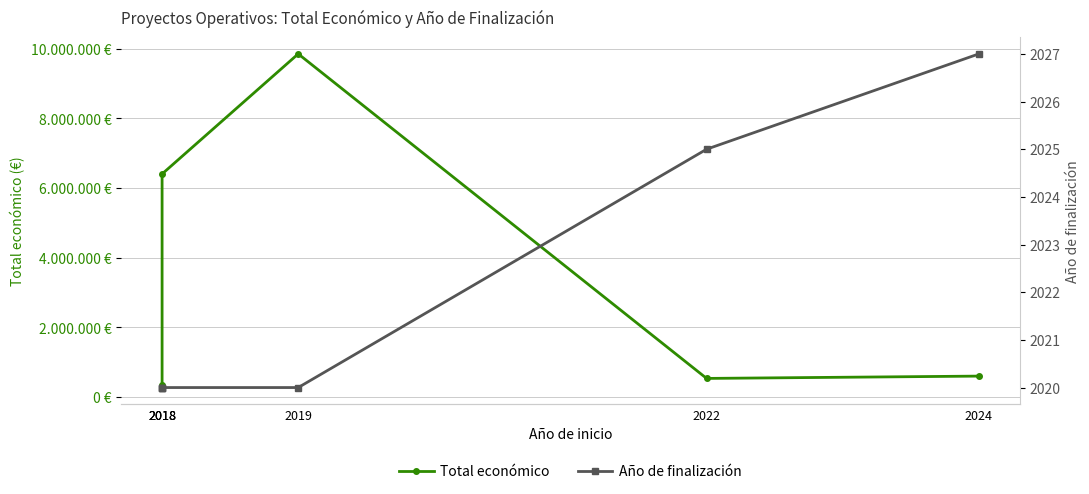

True or false: Total económico and Año de finalización cross at least once.

False